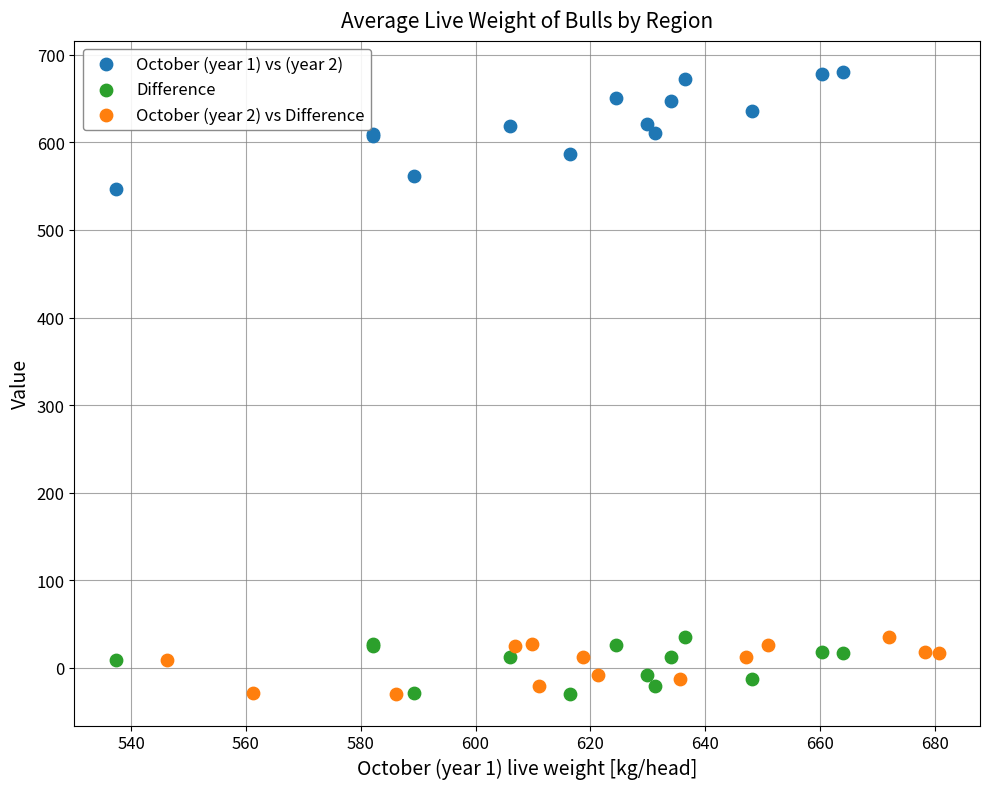

Which series has the widest spread of Y values?

October (year 1) vs (year 2)